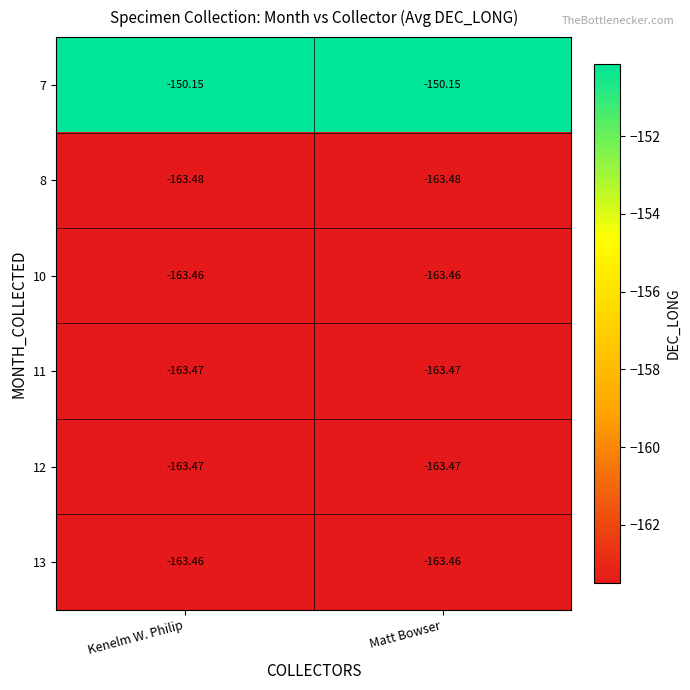

Is the value of 11 at Kenelm W. Philip greater than the value of 8 at Matt Bowser?

Yes